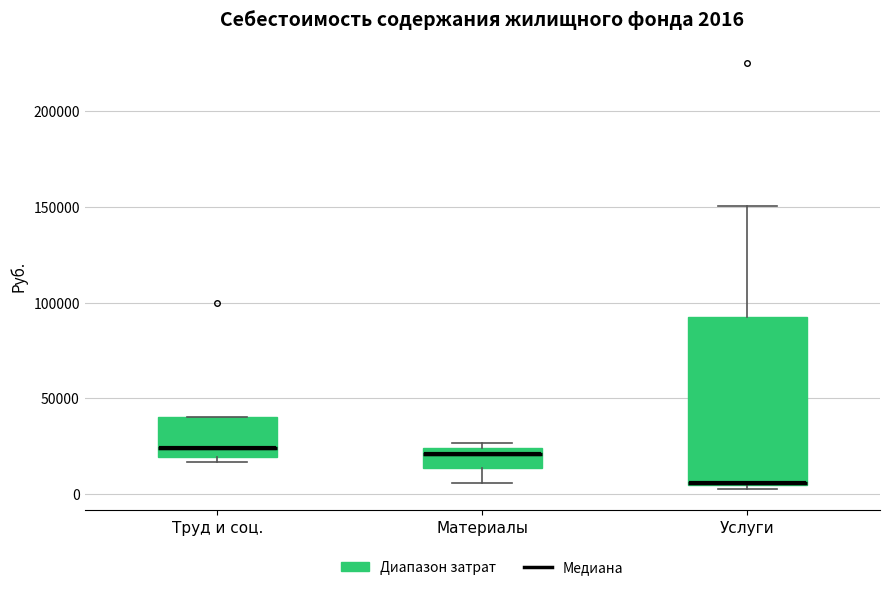

Which box is the tallest, from its lower edge to its upper edge?

Услуги